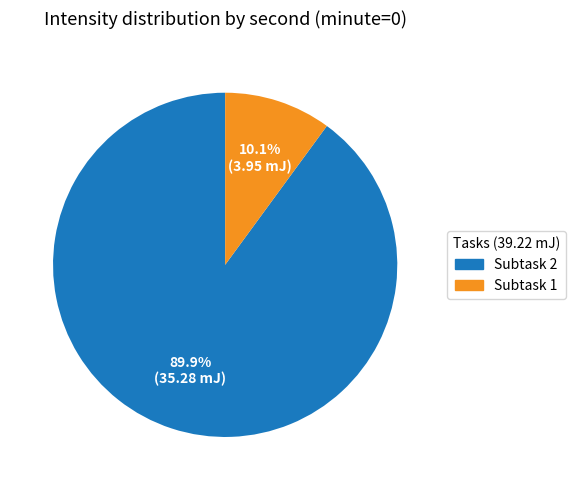

Is there any slice that represents more than half of the pie?

Yes